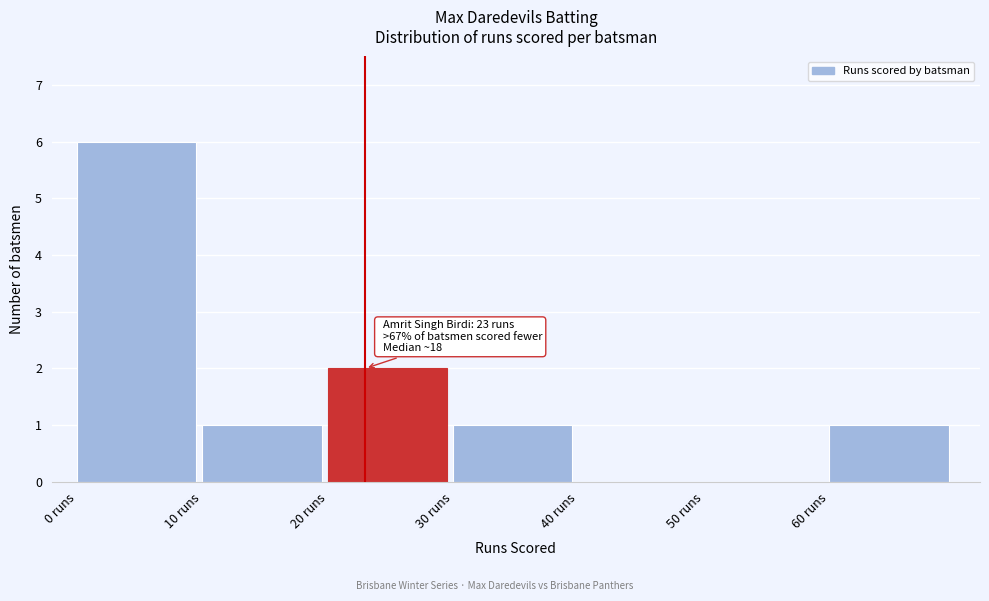

Over which range of the x-axis is the bar tallest?

0 to 10